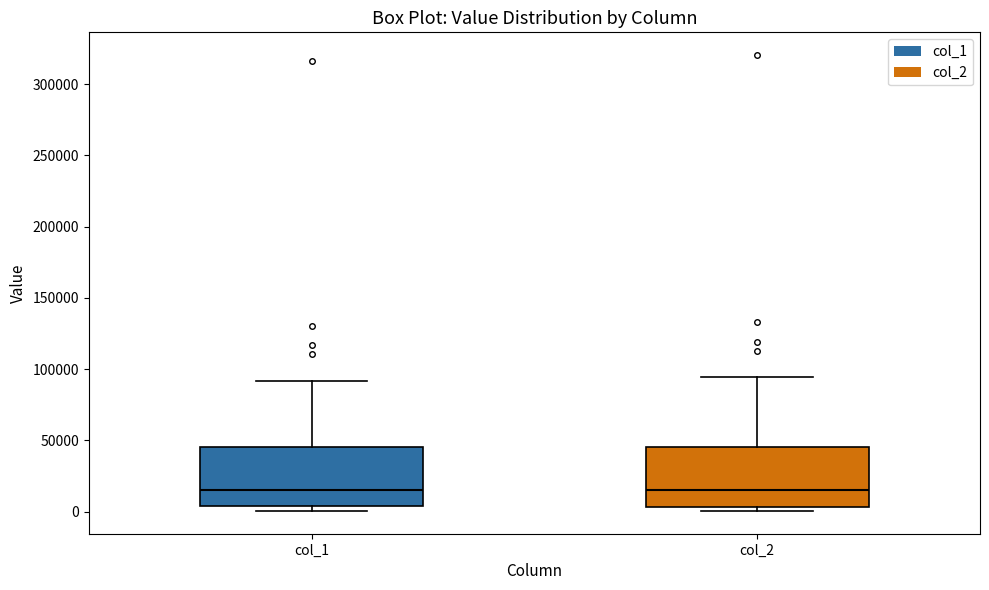

Reading left to right, transcribe this box plot: for each box, give where its median line is, the range the box spans, and where its two whiskers end, as read against the y-axis. The values are not printed on the chart, so give them approximately, as read against the axis.

col_1: median 15000, box 5000 to 45000, whiskers 0 to 90000
col_2: median 15000, box 5000 to 45000, whiskers 0 to 95000